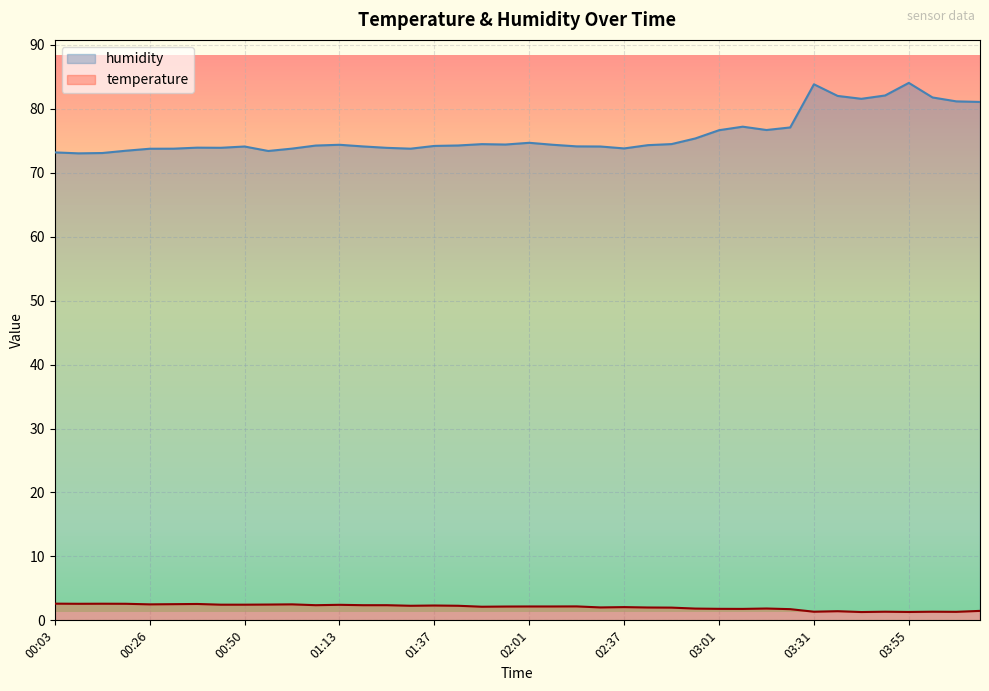

At which category is the sum across all series the highest?

03:55